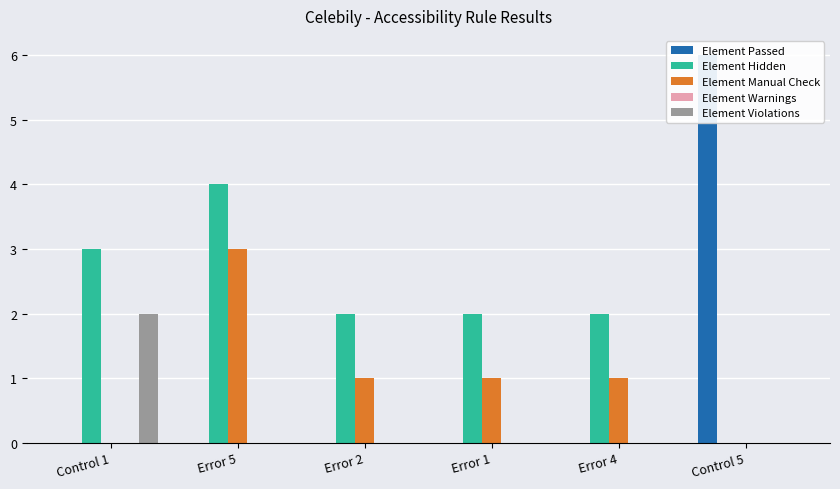

Reading right to left, extract all data points from this chart.

Element Passed: 6	0	0	0	0	0
Element Hidden: 0	2	2	2	4	3
Element Manual Check: 0	1	1	1	3	0
Element Warnings: 0	0	0	0	0	0
Element Violations: 0	0	0	0	0	2